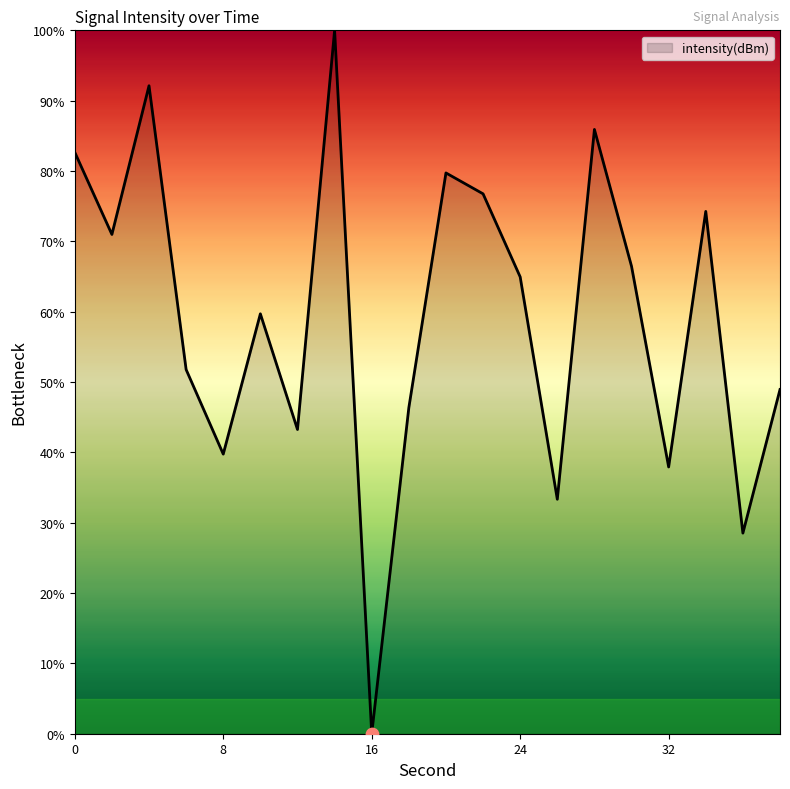

What is the difference between the maximum and minimum values?

100.0